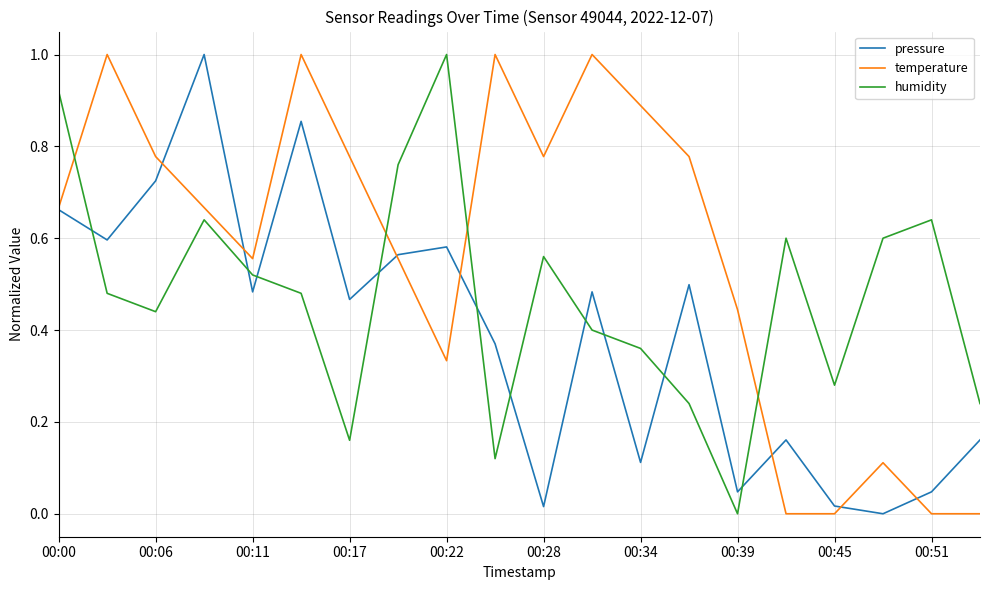

Rank the series by their average value, from lowest to highest.

pressure, humidity, temperature